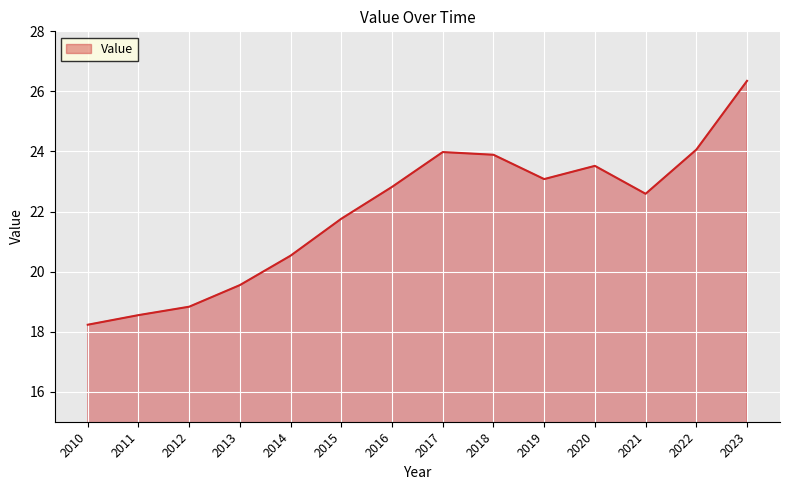

What is the difference between the maximum and minimum values?

8.1